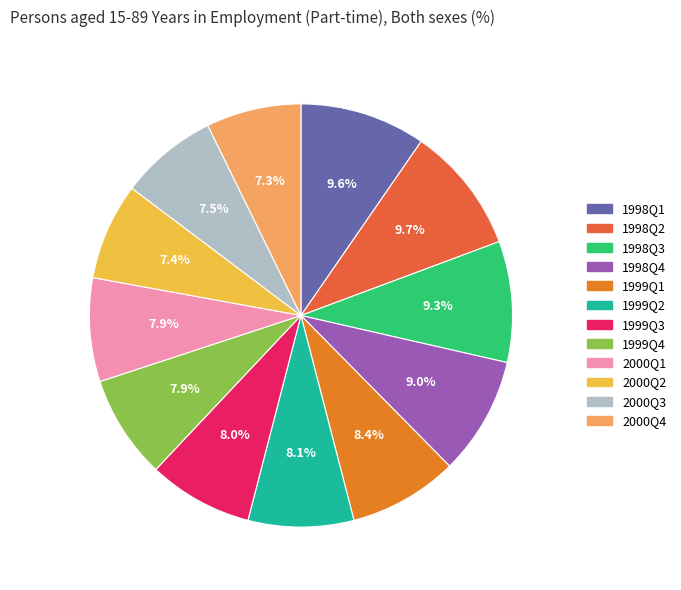

To the nearest percent, what is the combined percentage of 2000Q3 and 1999Q4?

15%